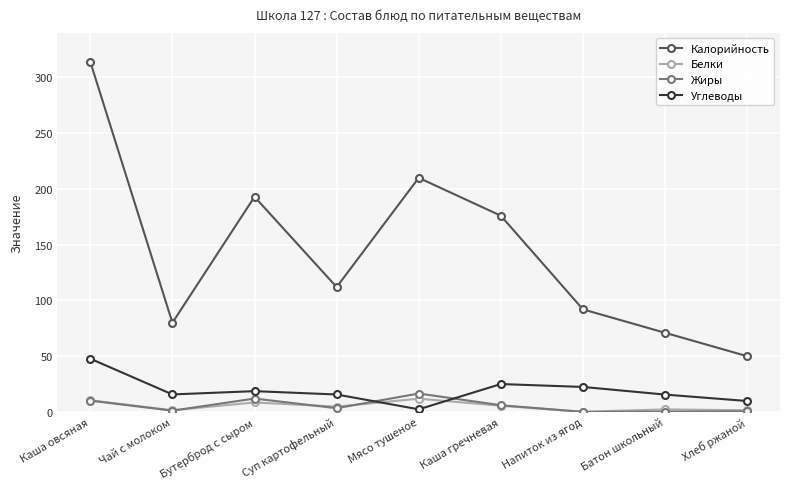

What is the value of the Белки point at the 5th from the left?

11.9